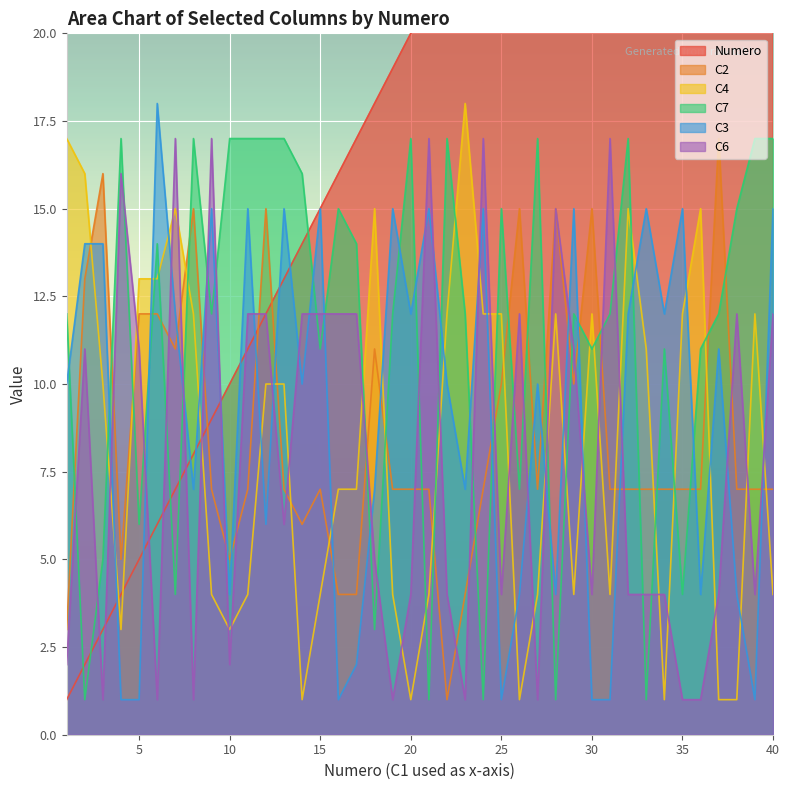

Reading right to left, list all the values displayed in this chart.

Numero: 40	39	38	37	36	35	34	33	32	31	30	29	28	27	26	25	24	23	22	21	20	19	18	17	16	15	14	13	12	11	10	9	8	7	6	5	4	3	2	1
C2: 7	7	7	17	7	7	7	7	7	7	15	10	15	7	15	10	7	4	1	7	7	7	11	4	4	7	6	7	15	7	5	7	15	11	12	12	5	16	13	3
C4: 4	12	1	1	15	12	1	11	15	4	12	4	12	4	1	12	12	18	12	4	1	4	15	7	7	4	1	10	10	4	3	4	12	15	13	13	3	10	16	17
C7: 17	17	15	12	11	4	11	1	17	12	11	12	1	17	7	15	1	12	17	1	17	12	3	14	15	11	16	17	17	17	17	12	17	4	14	6	17	5	1	12
C3: 15	1	4	11	4	15	12	15	12	1	1	15	4	10	4	1	15	7	10	15	12	15	7	2	1	15	10	15	6	15	4	15	7	12	18	1	1	14	14	10
C6: 12	4	12	4	1	1	4	4	4	17	4	11	15	1	12	4	17	1	4	17	4	1	5	12	12	12	12	6	12	12	2	17	1	17	1	11	16	1	11	2